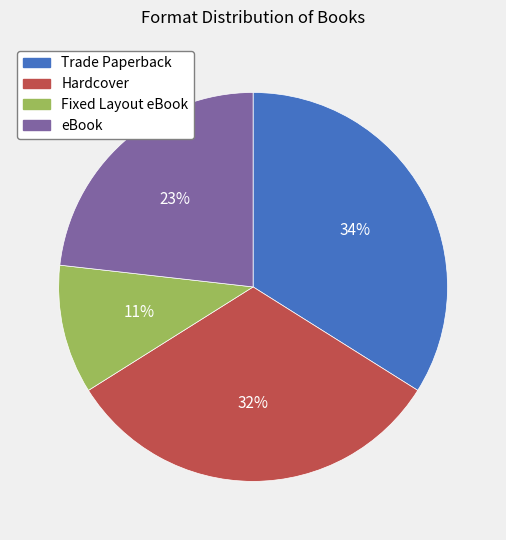

How many segments does this pie chart have?

4